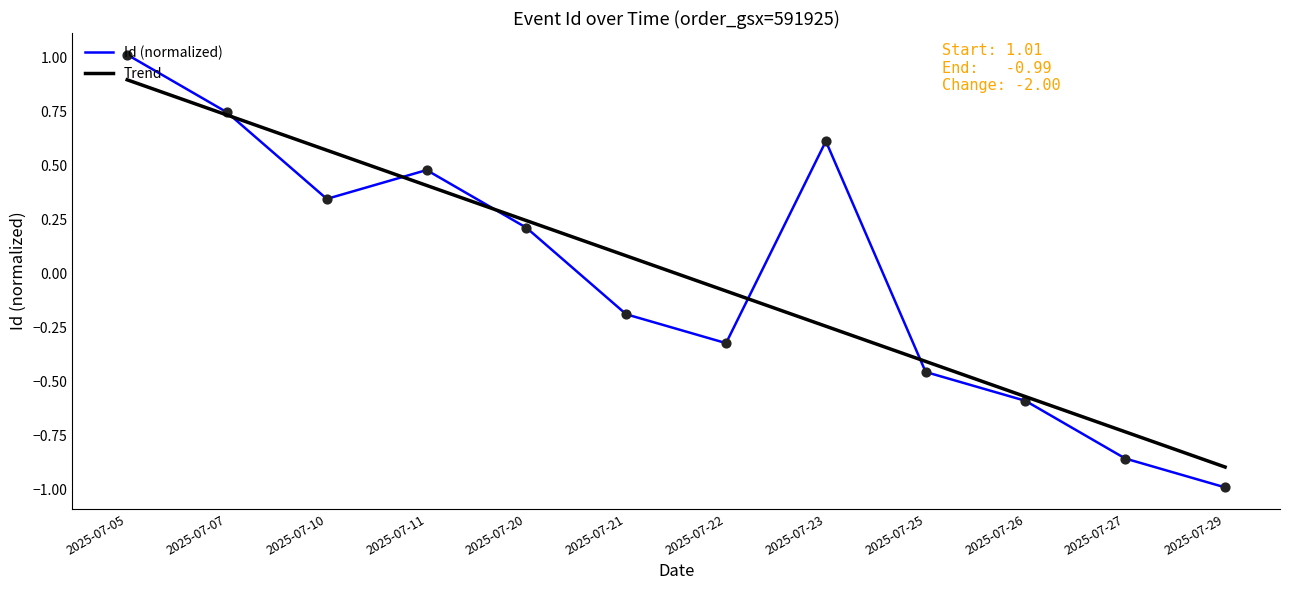

Between 2025-07-05 and 2025-07-10, which series saw the biggest shift?

Id (normalized)